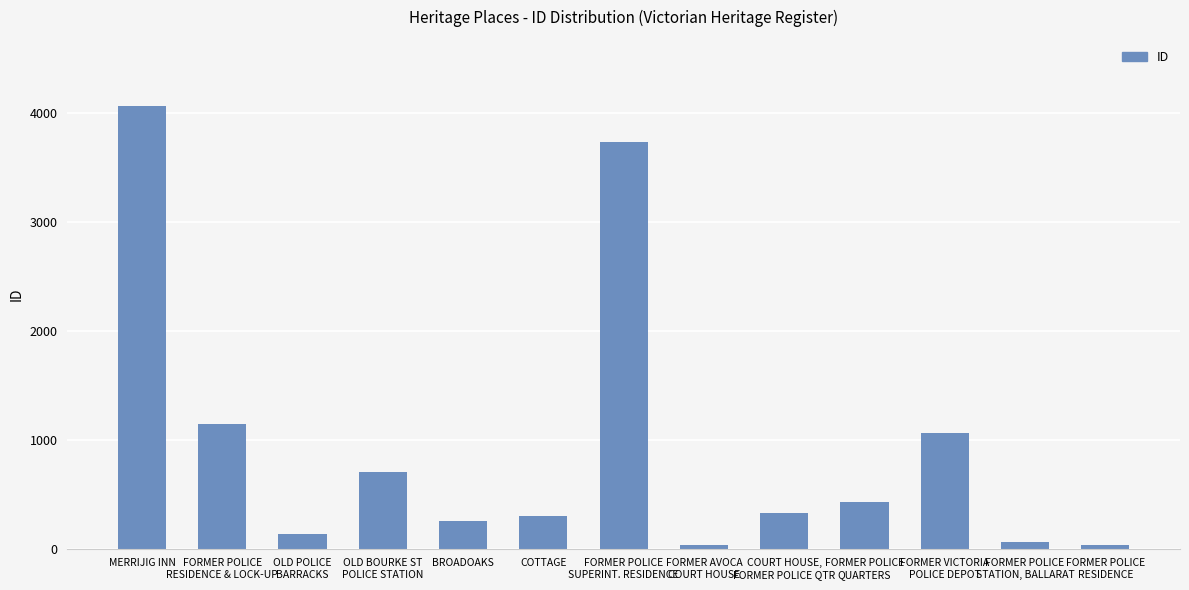

What is the sum of all values?

12294